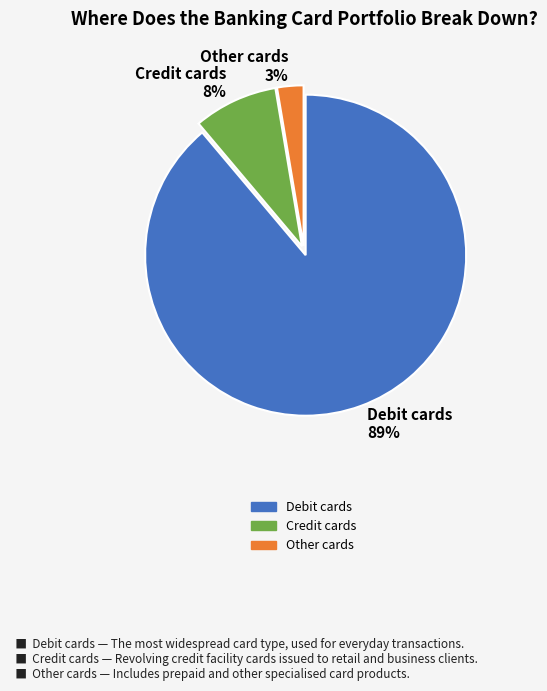

To the nearest percent, what percentage of the pie is Other cards?

3%